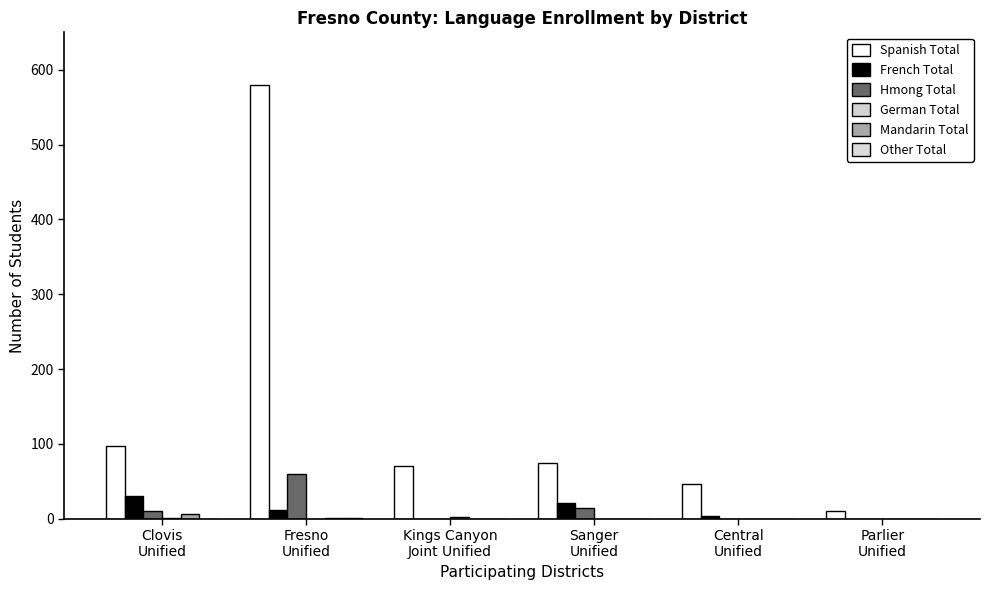

Are the bars horizontal?

No